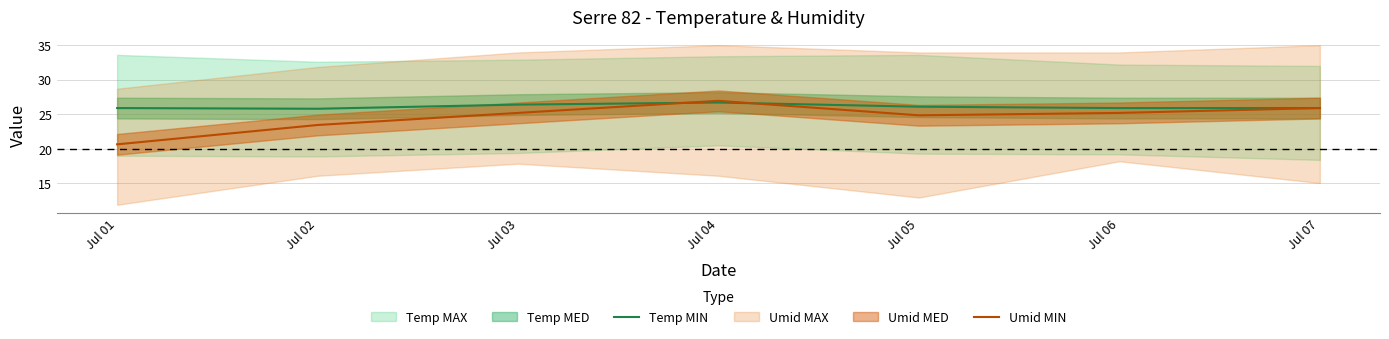

After their last crossing, which series has the higher values: Umid MIN or Temp MIN?

Temp MIN